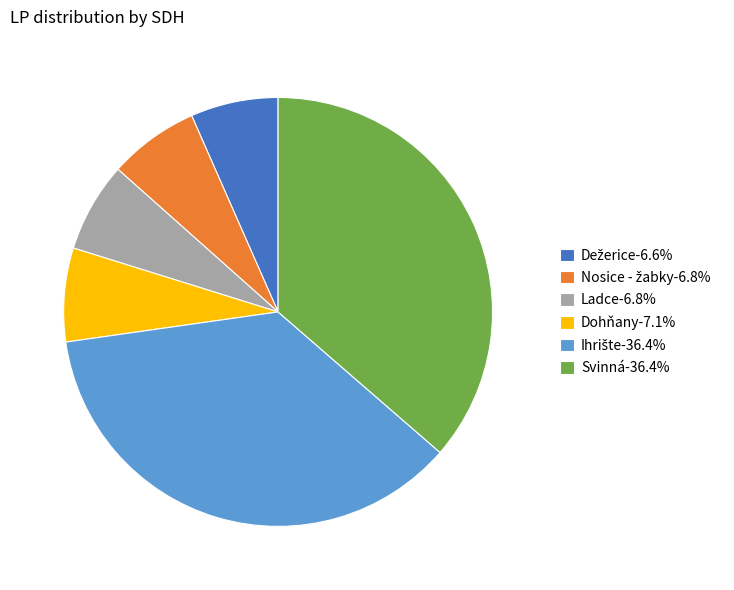

Is Ladce-6.8% the majority of the pie?

No